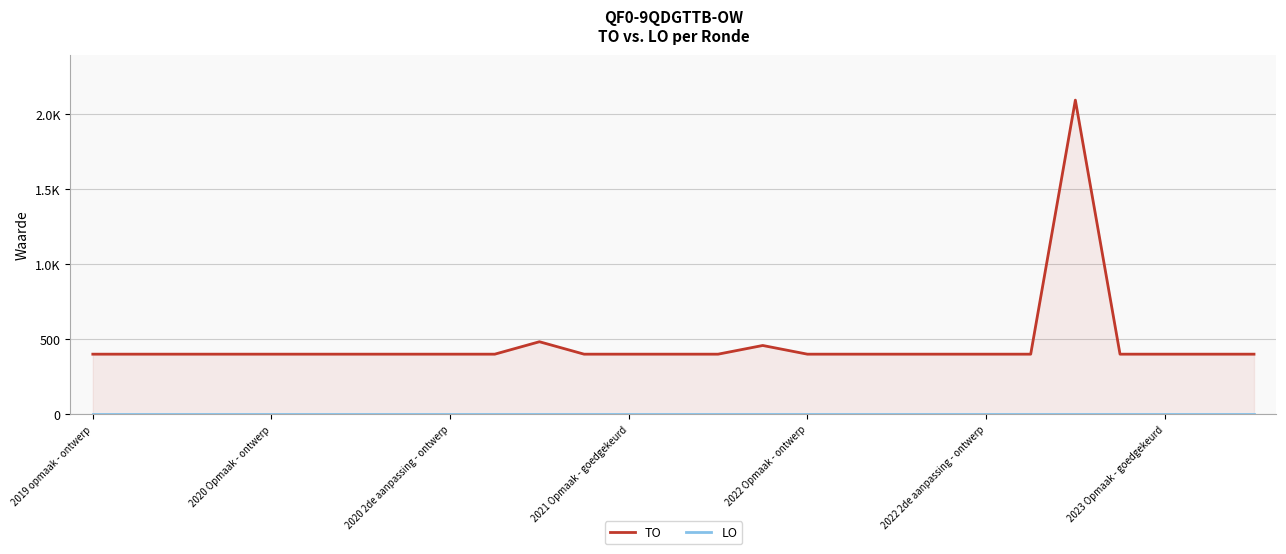

Where is LO nearest to the value 0?

2019 opmaak - ontwerp